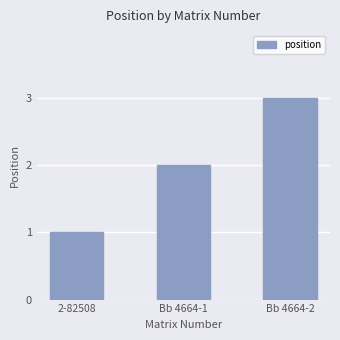

What is the value of the 1st bar from the left?

1